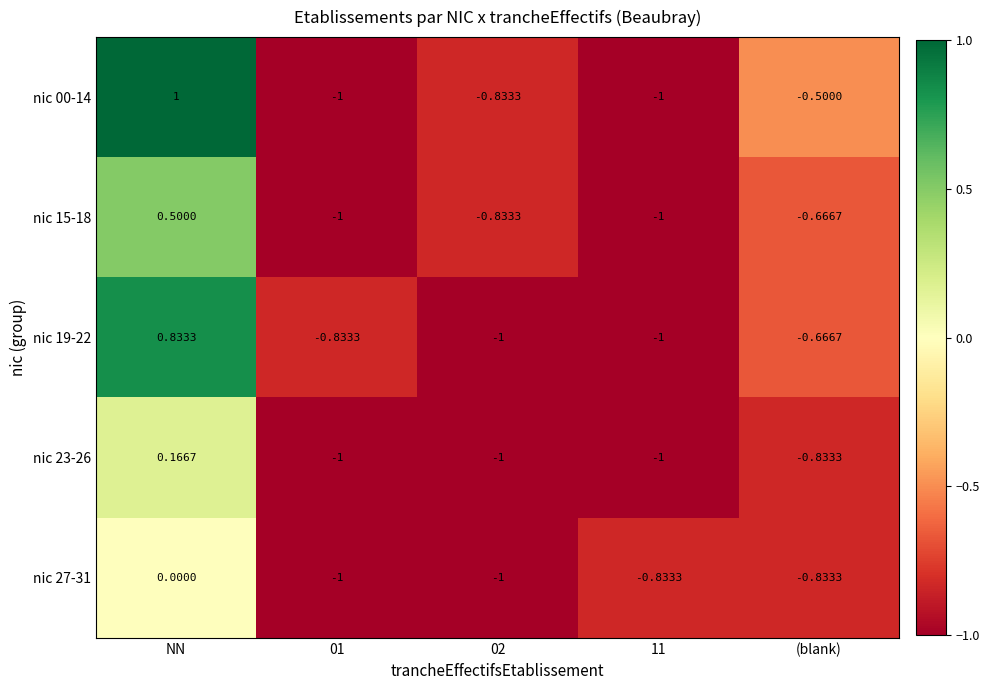

Where is nic 15-18 nearest to the value 0?

NN